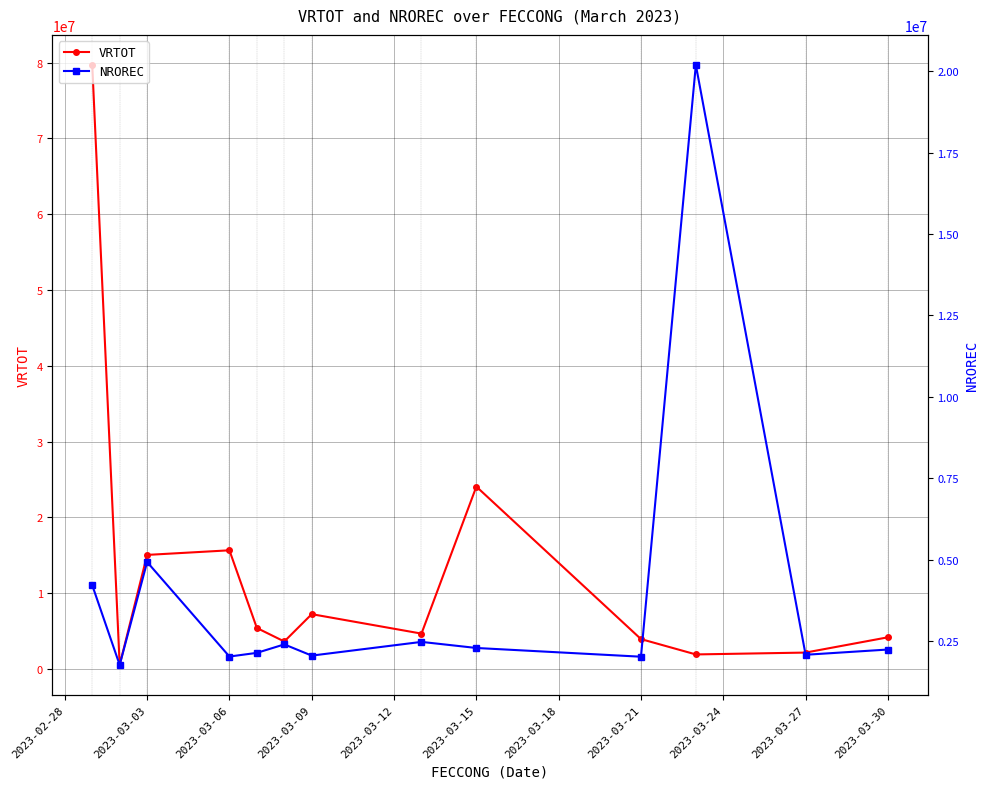

At which label is VRTOT closest to 40122062?

2023-03-15